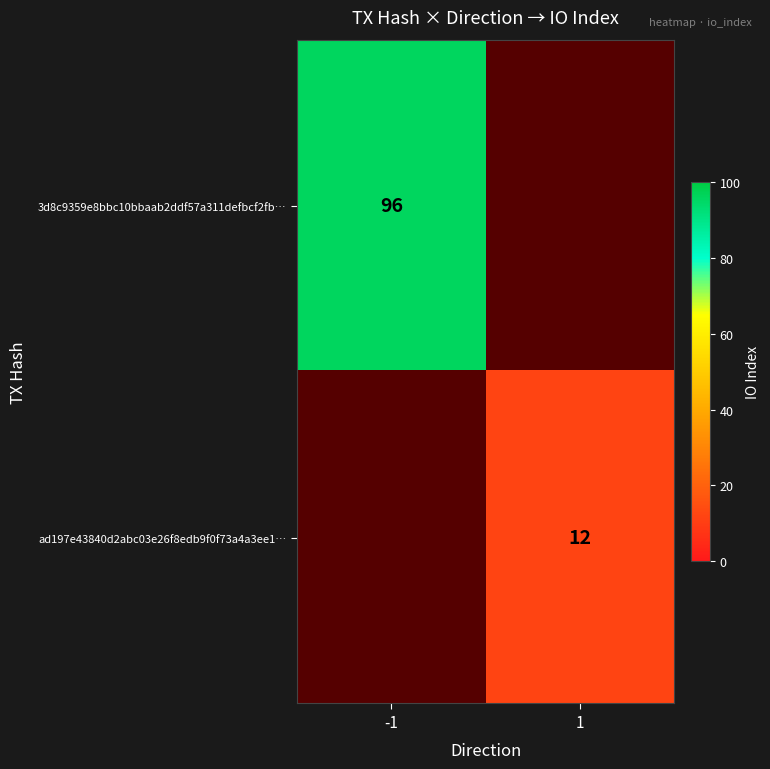

True or false: 3d8c9359e8bbc10bbaab2ddf57a311defbcf2fb… has a value of 43 at -1.

False